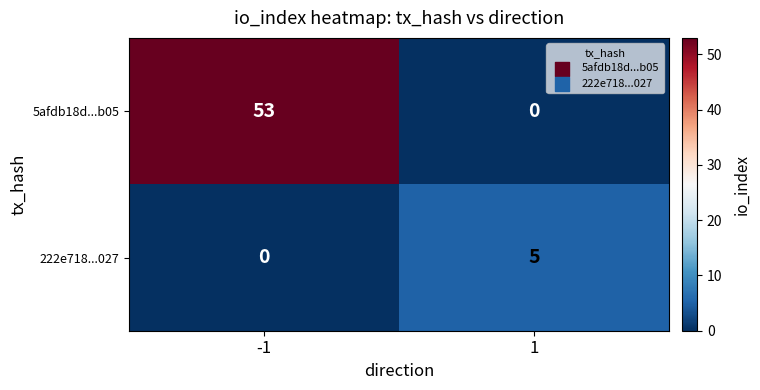

What is the total value across all series at -1?

53